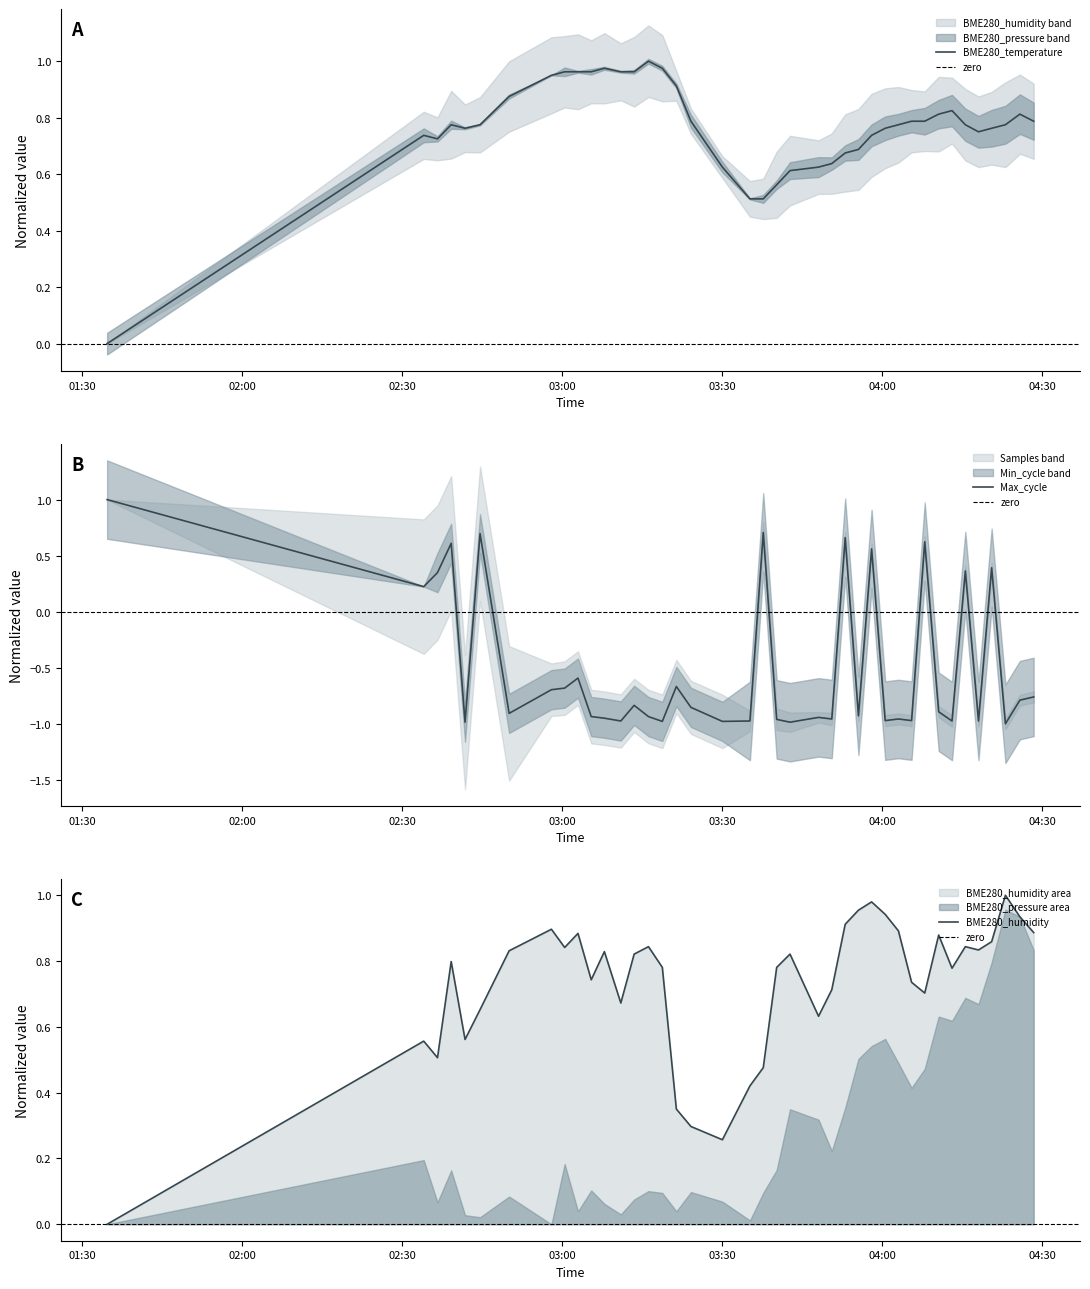

How many lines are shown in the chart?

3